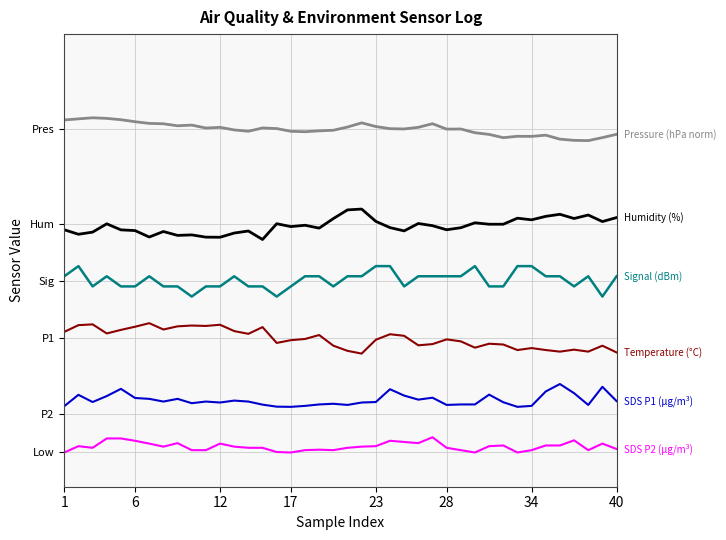

Does the chart have visible grid lines?

Yes